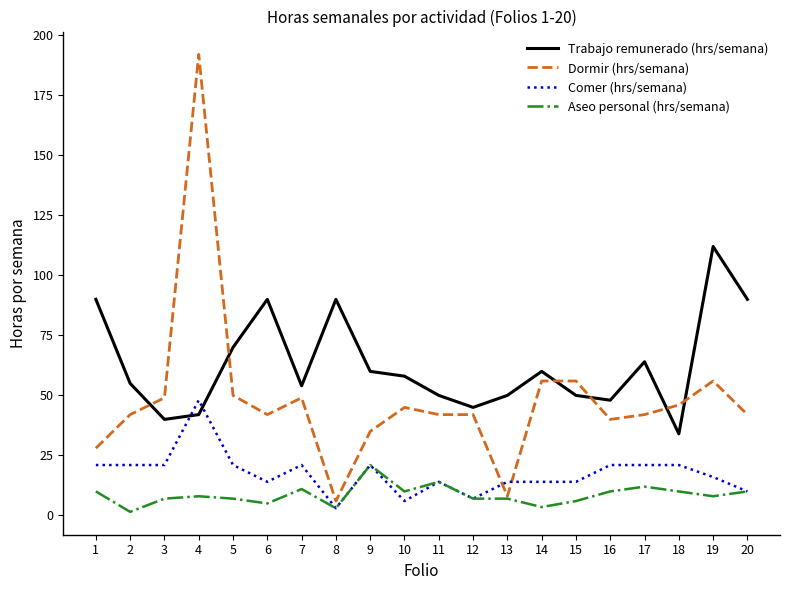

At which label does Dormir (hrs/semana) reach its minimum?

8